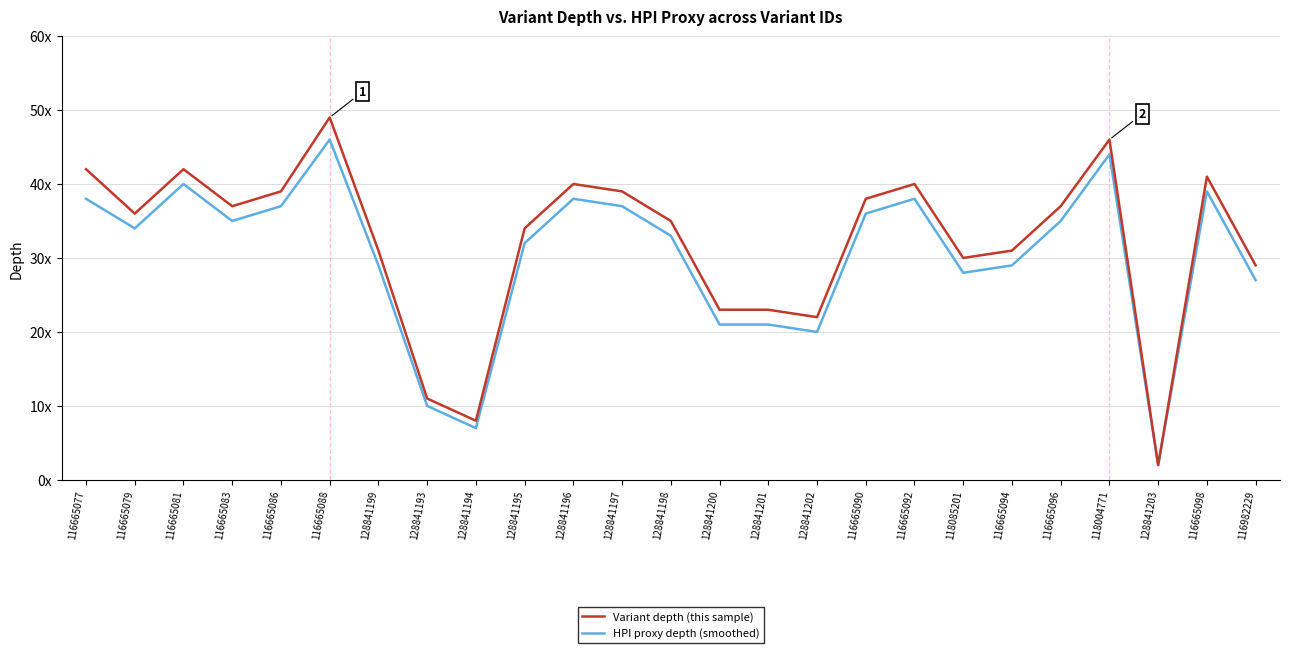

True or false: HPI proxy depth (smoothed) and Variant depth (this sample) cross at least once.

False